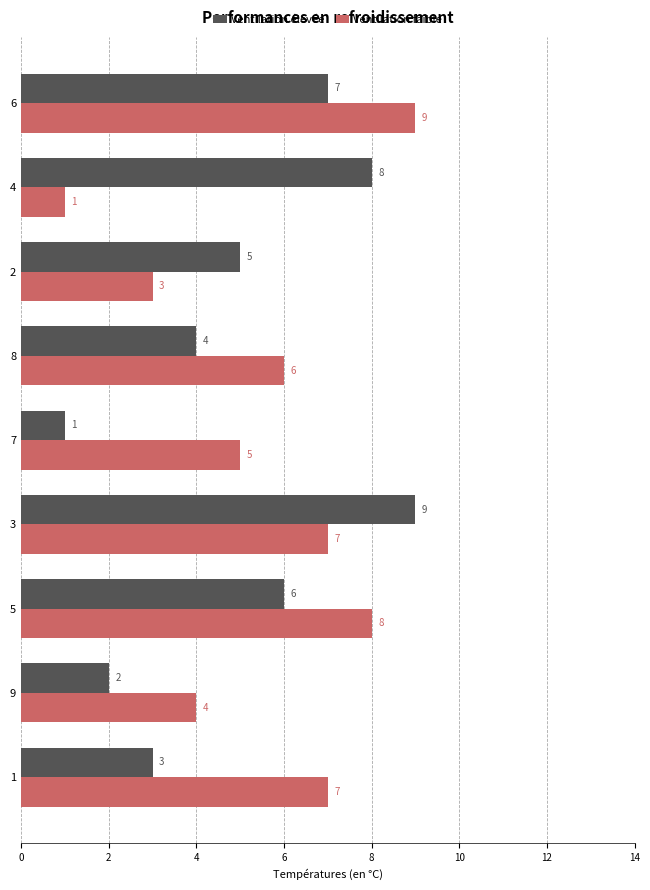

Which series changed the most between 7 and 3?

Ventilation élevée